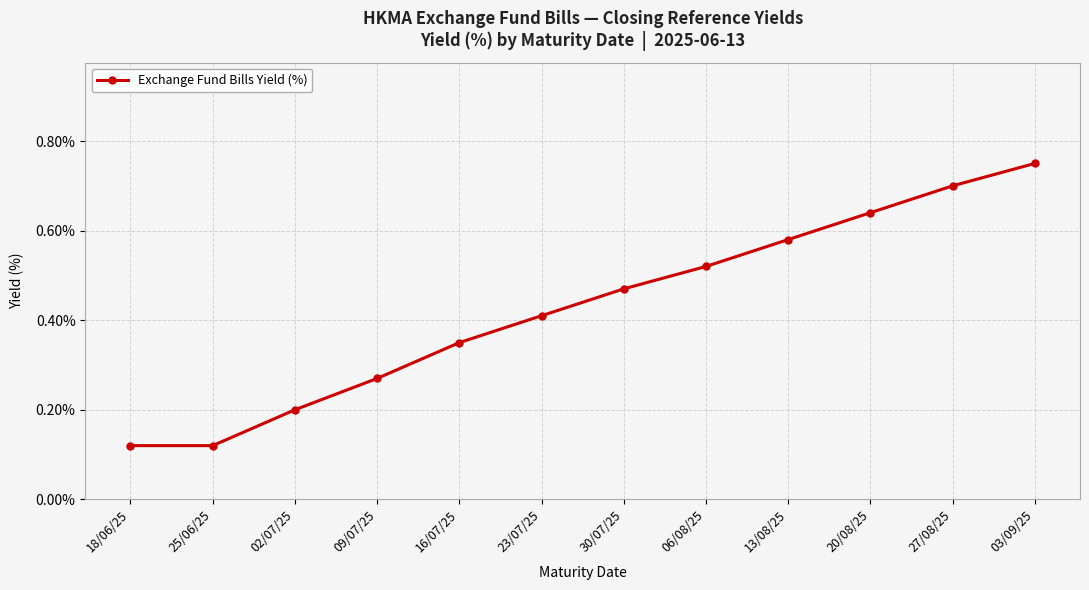

What is the sum of all values?

5.1